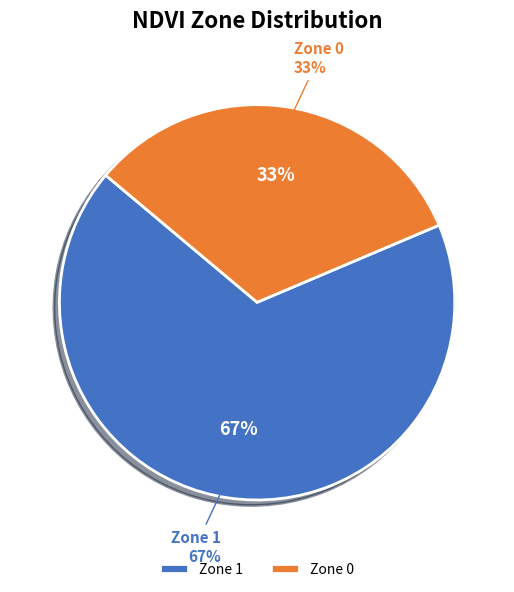

The Zone 0 slice represents 33% of the pie. True or false?

True